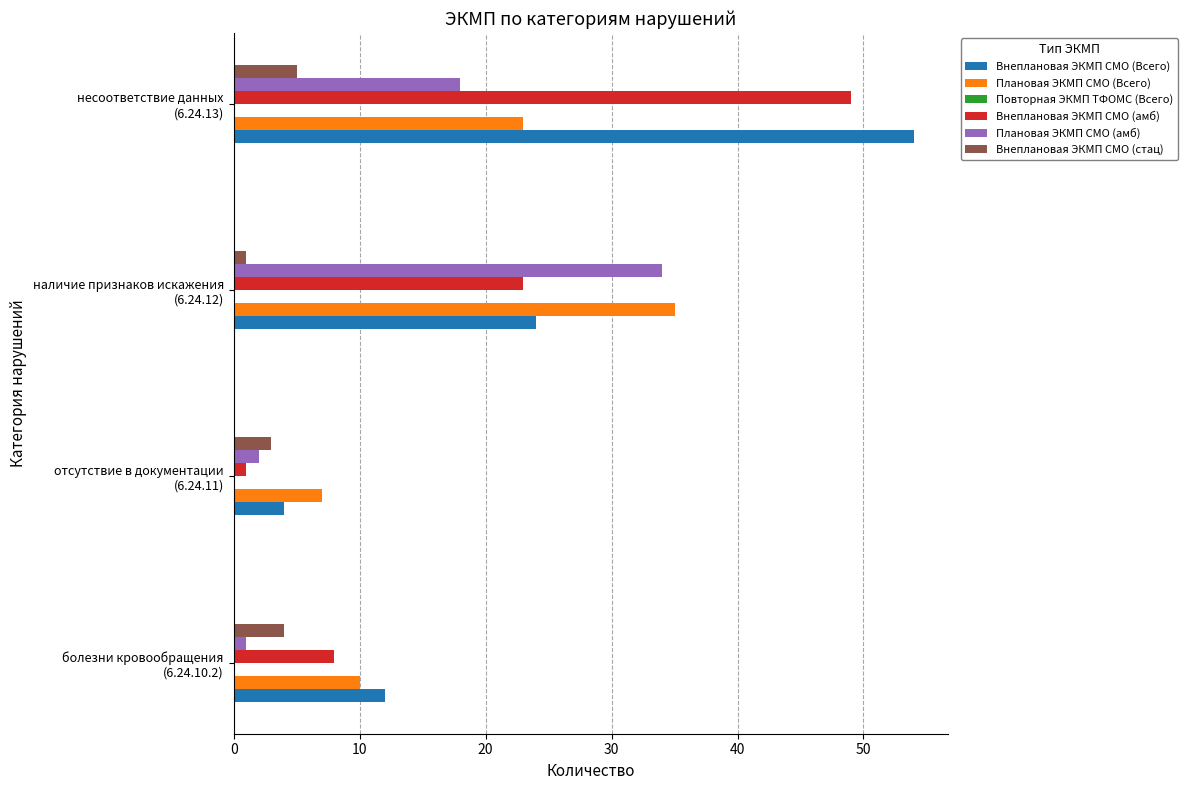

Which series has the largest total across all categories?

Внеплановая ЭКМП СМО (Всего)